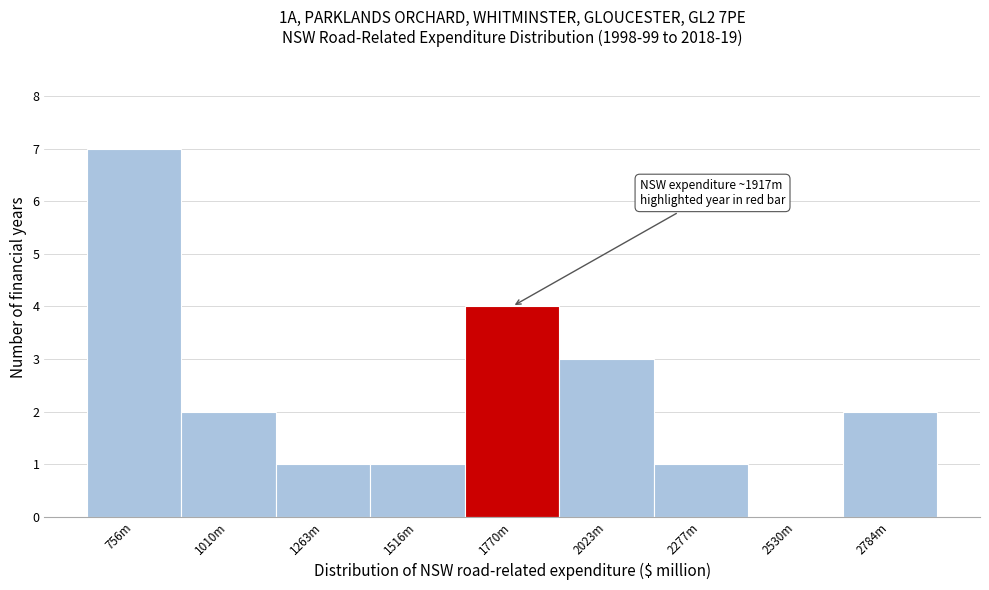

Reading left to right, extract all data points from this chart.

756m=7	1010m=2	1263m=1	1516m=1	1770m=4	2023m=3	2277m=1	2530m=0	2784m=2